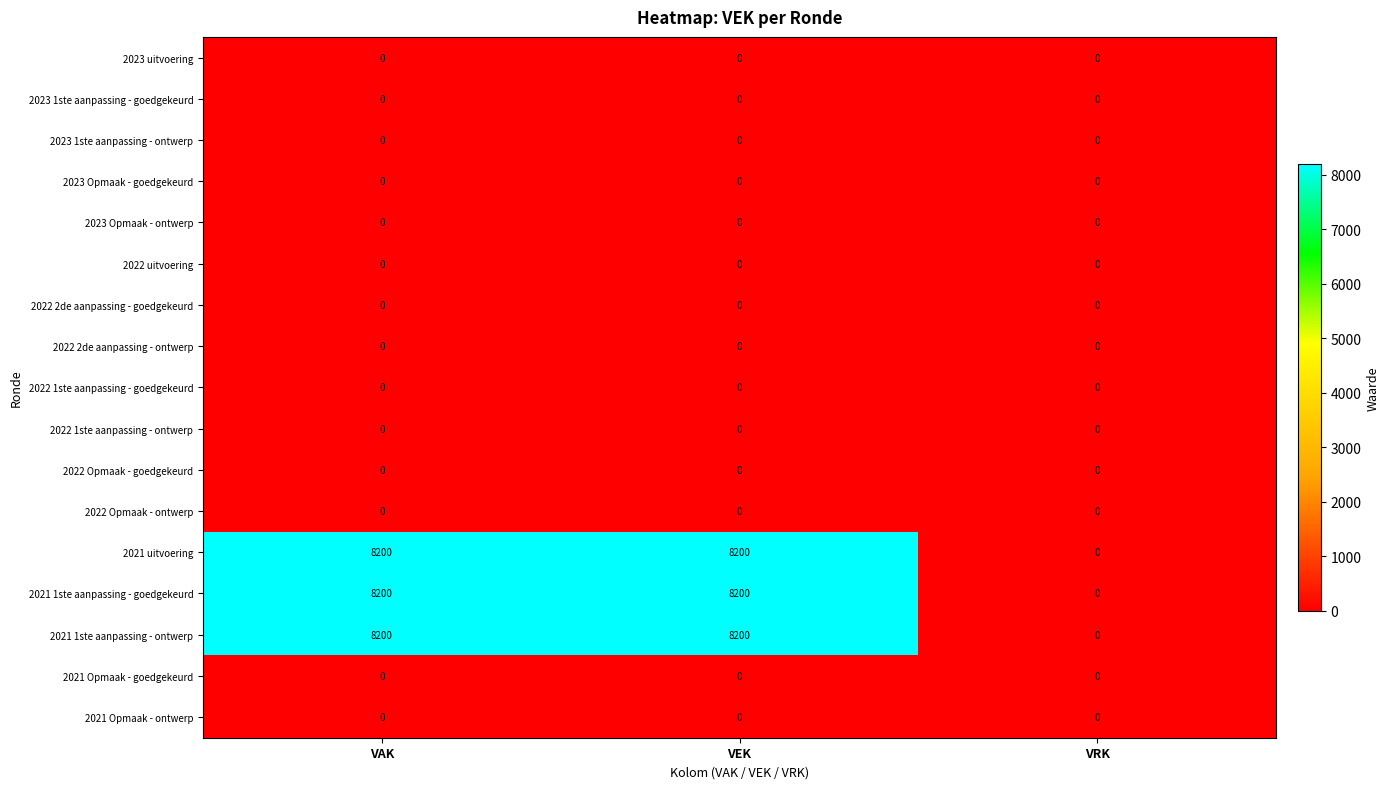

What is the spread (max minus min) of values at VEK?

8200